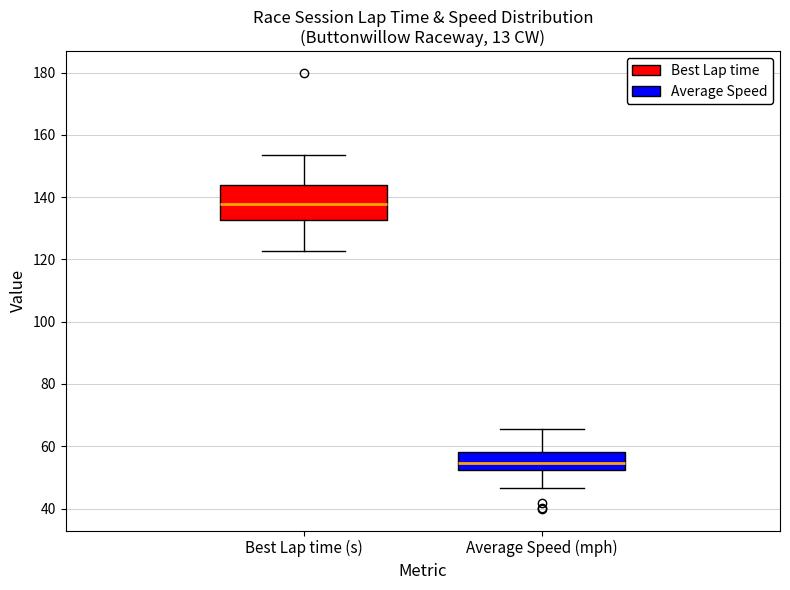

Reading left to right, read every box against the y-axis: the position of its median line, the range the box covers, and the ends of its whiskers. The values are not printed on the chart, so give them approximately, as read against the axis.

Best Lap time (s): median 138, box 132 to 144, whiskers 122 to 154
Average Speed (mph): median 54, box 52 to 58, whiskers 46 to 66